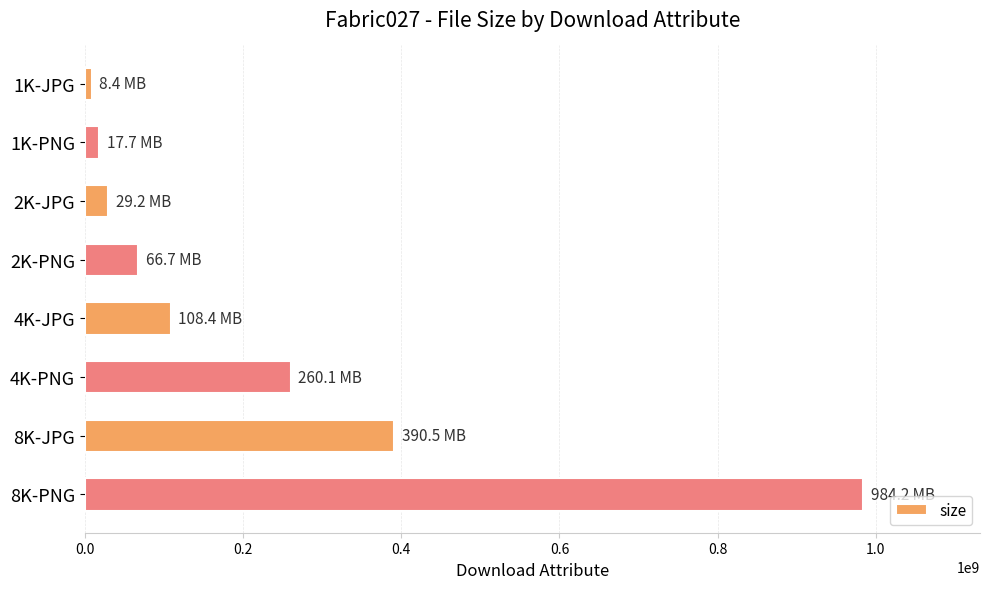

Rank the categories by value from lowest to highest.

1K-JPG, 1K-PNG, 2K-JPG, 2K-PNG, 4K-JPG, 4K-PNG, 8K-JPG, 8K-PNG